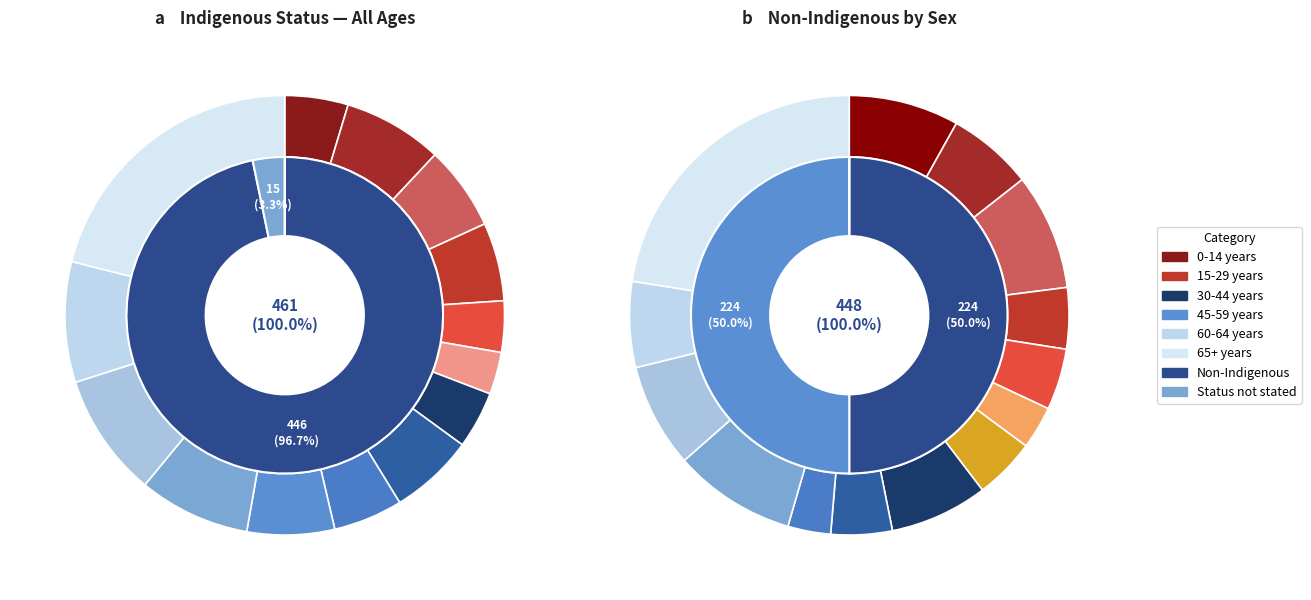

True or false: 65 years and over accounts for 39% of the total.

False